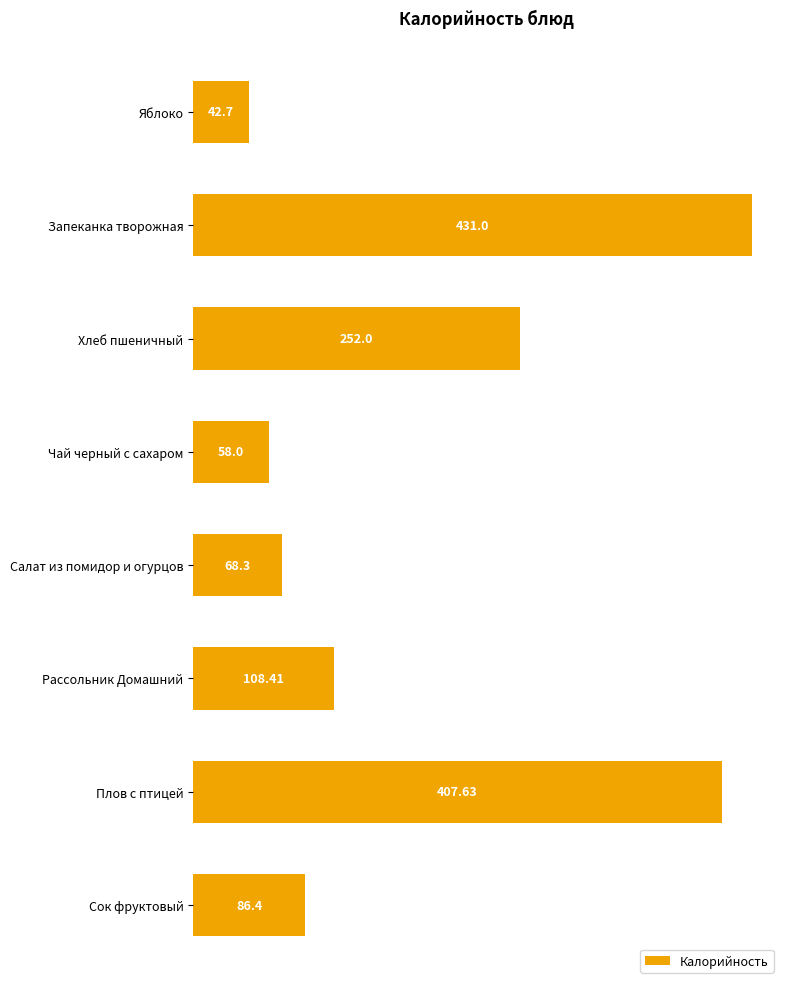

How many values are below 108?

4